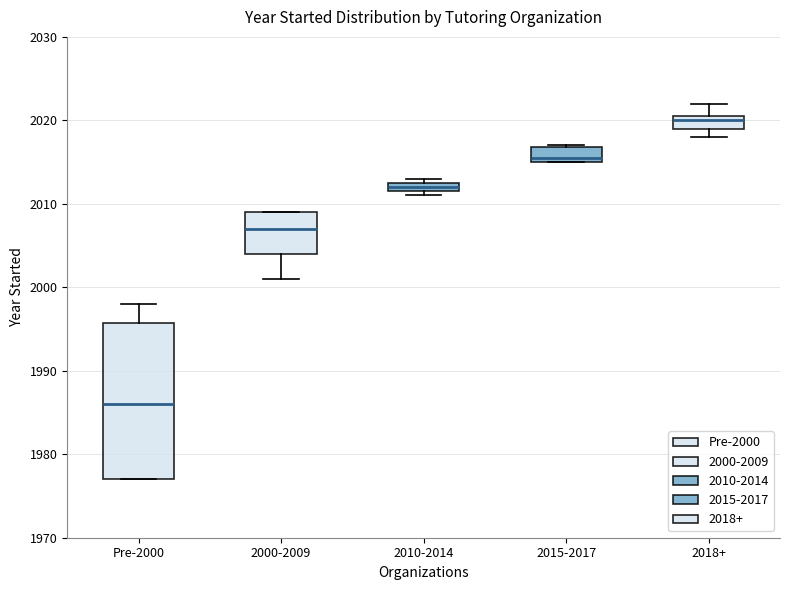

Where is the upper edge of the box for 2010-2014 on the y-axis? The values are not printed on the chart, so give them approximately, as read against the axis.

2013